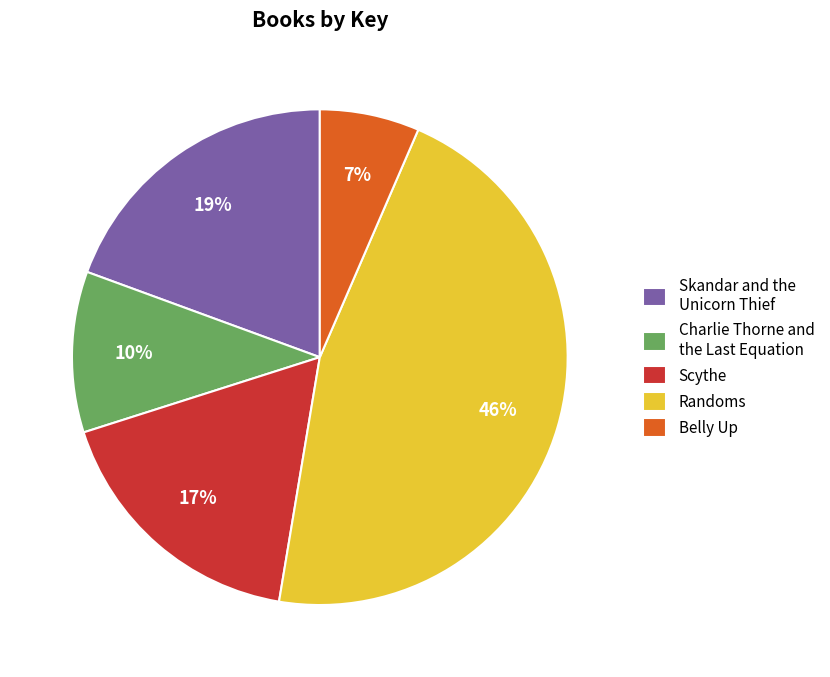

Is there a majority slice in this chart?

No